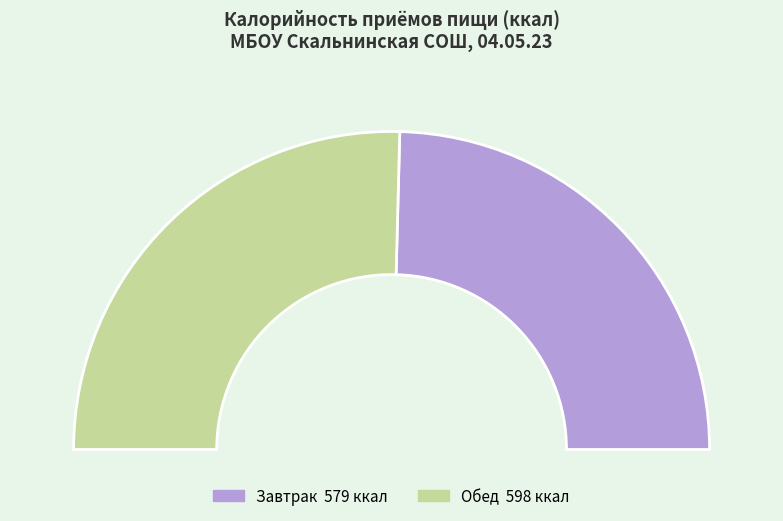

Rank the categories by value from highest to lowest.

Обед, Завтрак